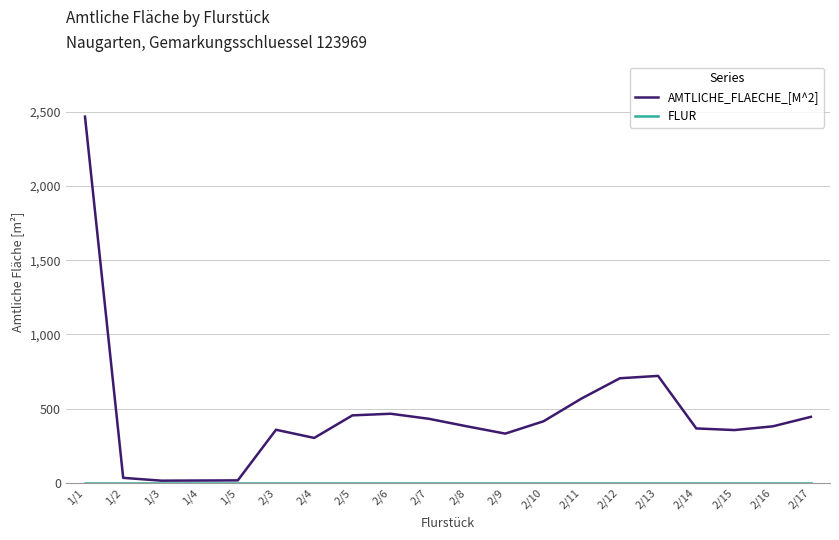

Which category has the highest value across all series?

1/1